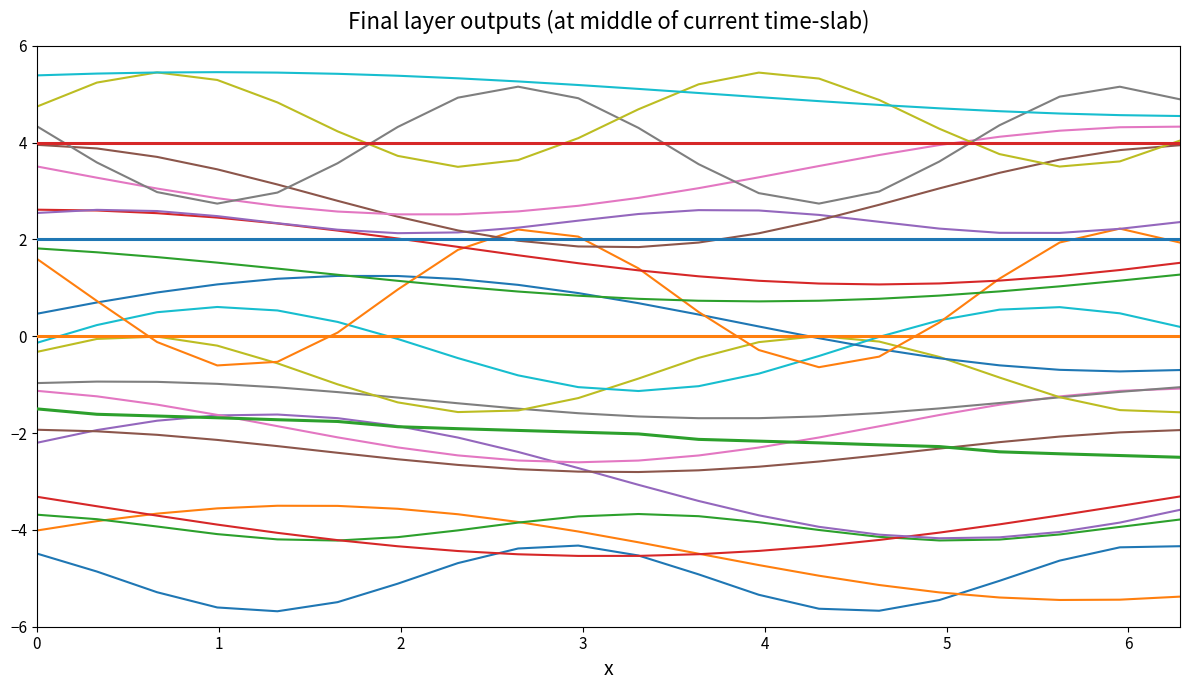

Is it true that Väärtpaberi nominaal equals 1.4 at 16?

False